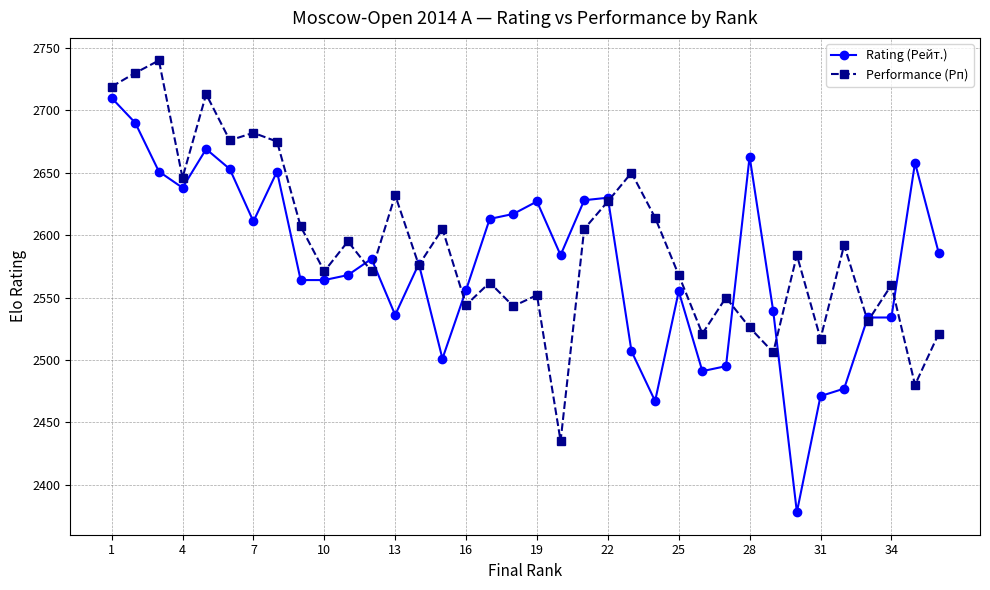

Rank the series by their maximum value, from lowest to highest.

Rating (Рейт.), Performance (Рп)